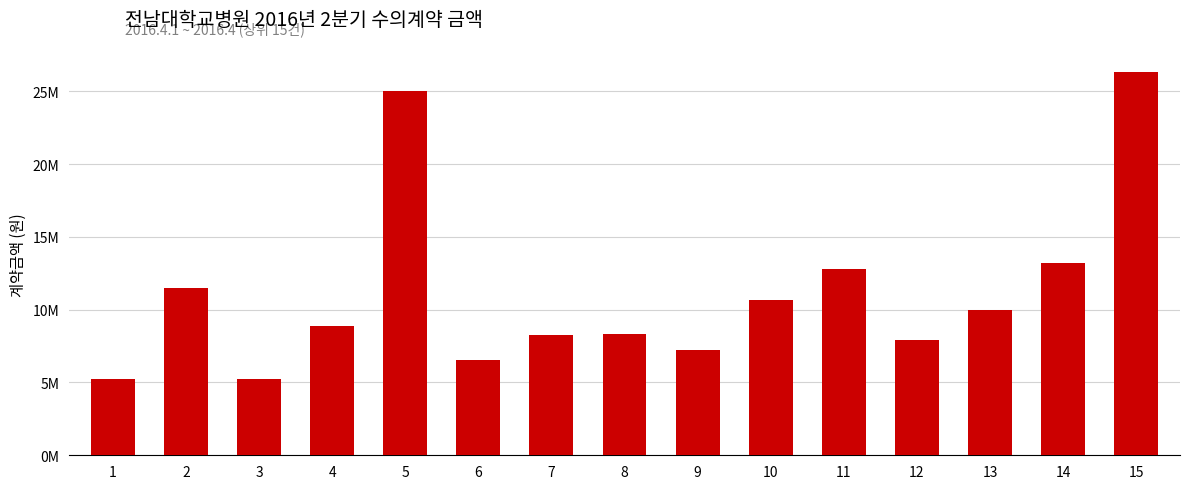

At which label does the data first exceed 8910000?

2